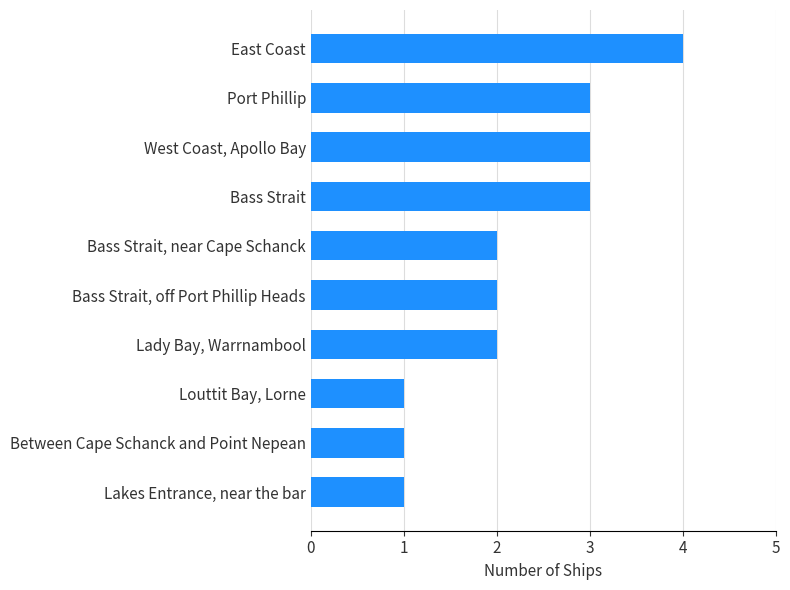

True or false: the data shows 4 at East Coast.

True